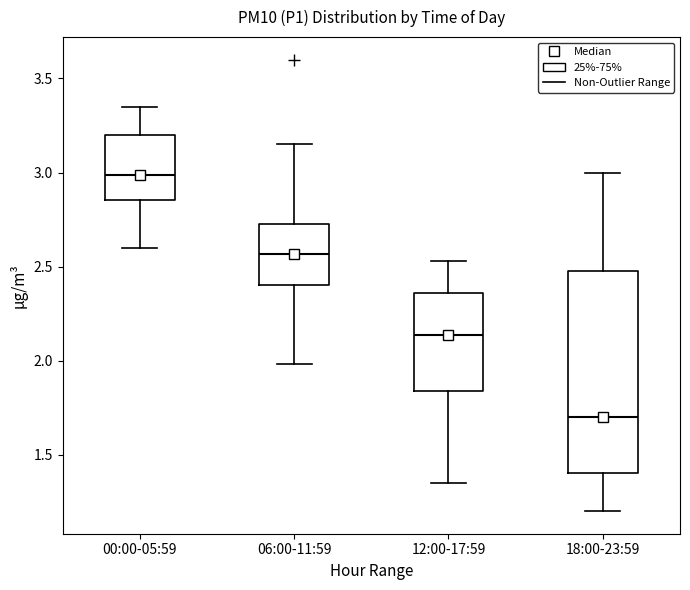

Reading left to right, read every box against the y-axis: the position of its median line, the range the box covers, and the ends of its whiskers. The values are not printed on the chart, so give them approximately, as read against the axis.

00:00-05:59: median 3.00, box 2.85 to 3.20, whiskers 2.60 to 3.35
06:00-11:59: median 2.55, box 2.40 to 2.75, whiskers 2.00 to 3.15
12:00-17:59: median 2.15, box 1.85 to 2.35, whiskers 1.35 to 2.55
18:00-23:59: median 1.70, box 1.40 to 2.50, whiskers 1.20 to 3.00